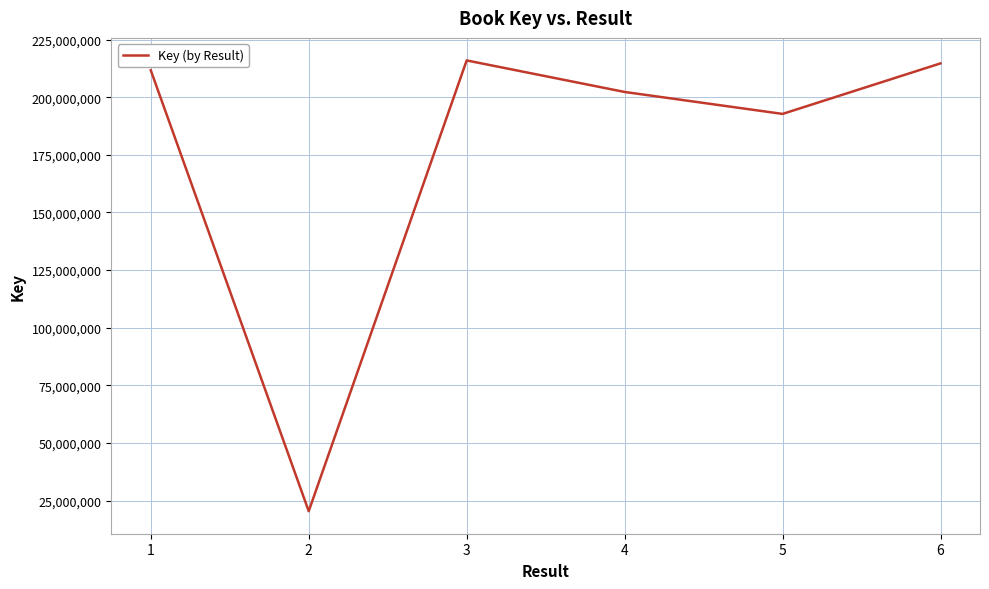

How many categories are shown in the chart?

6